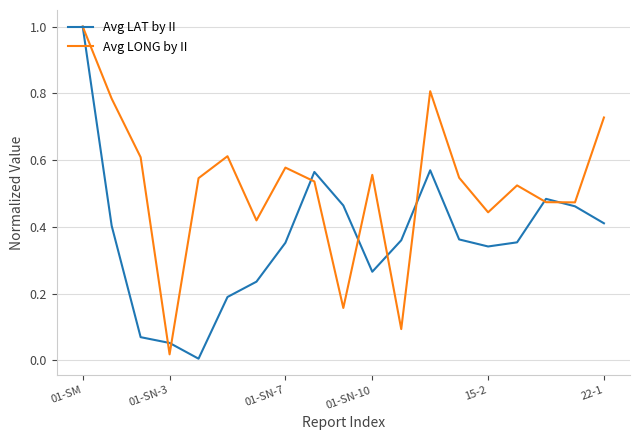

What is the maximum value for Avg LAT by II?

1.0